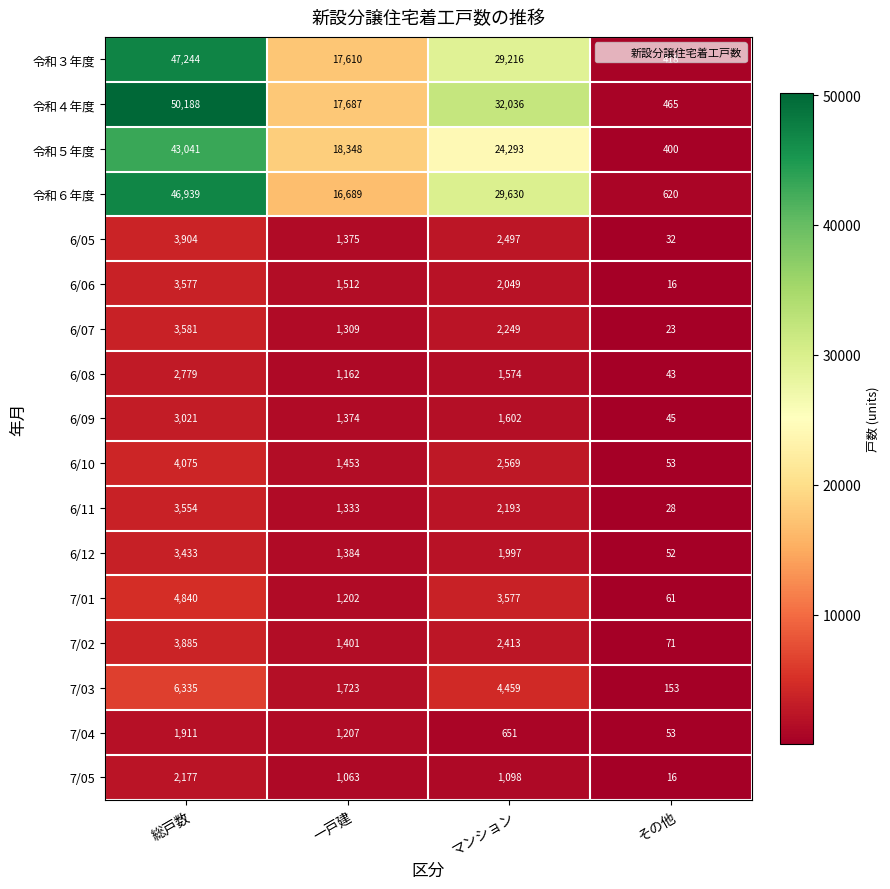

True or false: 6/11 has a value of 293 at 一戸建.

False